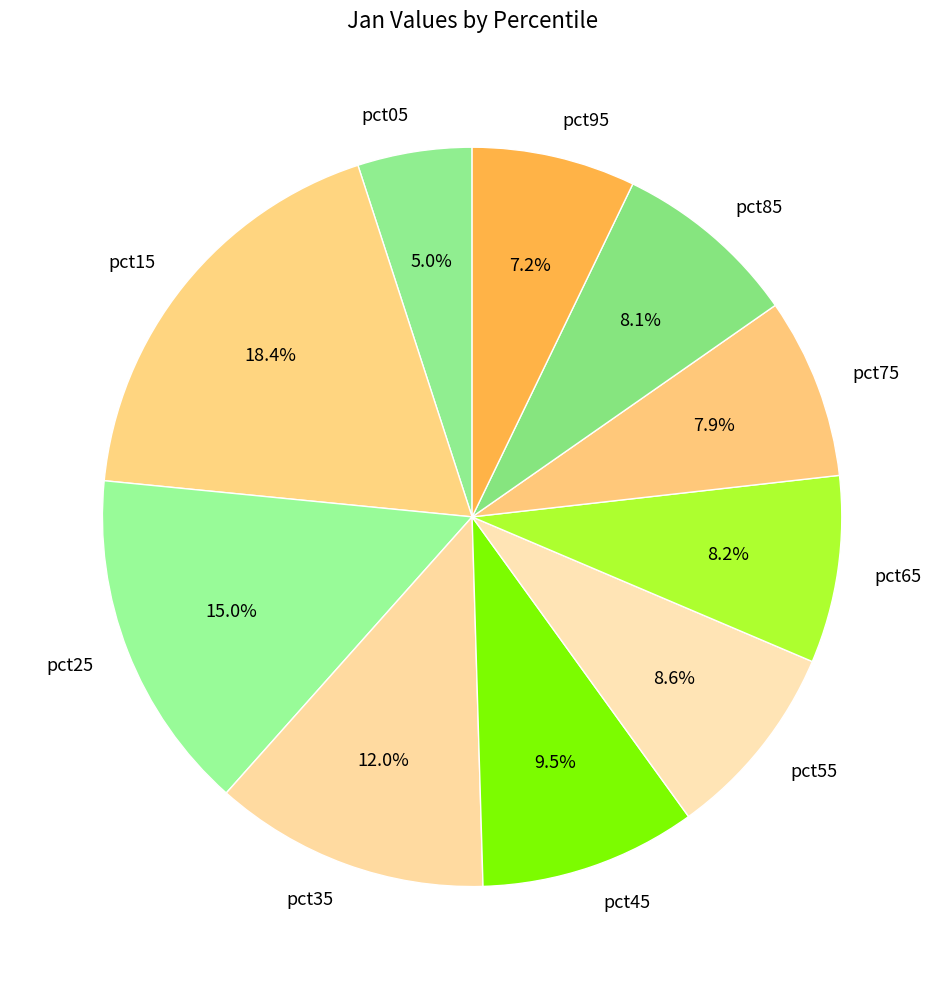

True or false: pct65 accounts for 1% of the total.

False